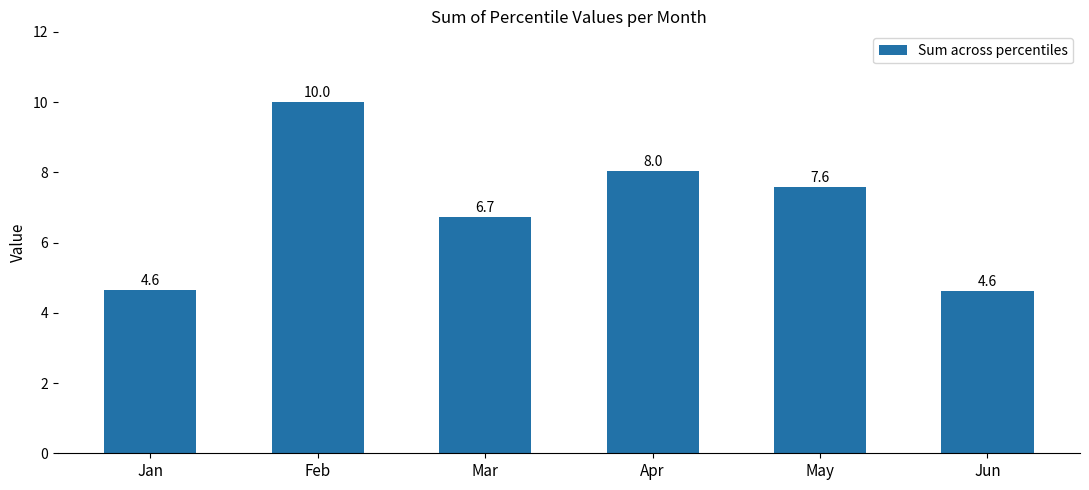

How many data points does each series have?

6